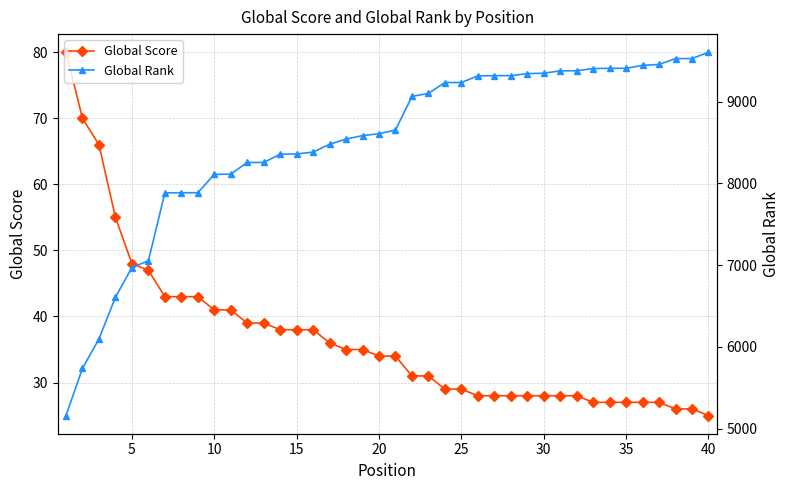

List the series in order of their overall mean, highest first.

Global Rank, Global Score